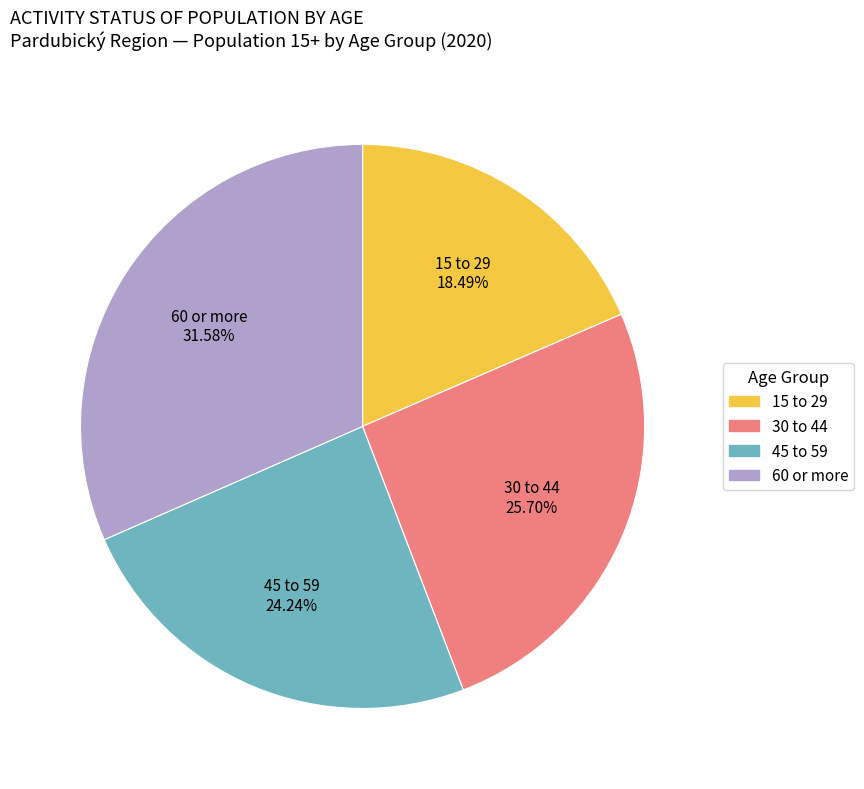

Which has a higher value, 60 or more or 45 to 59?

60 or more